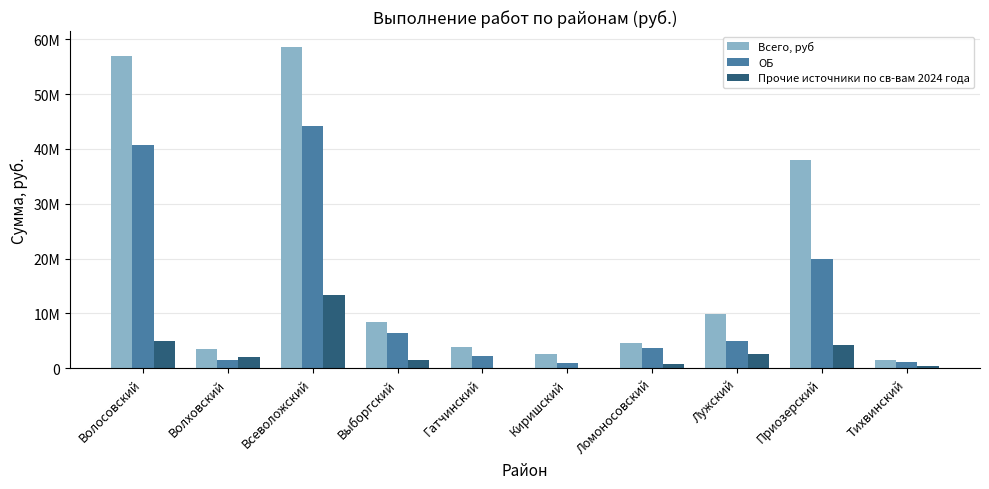

What are all the series names shown in the legend?

Всего, руб, ОБ, Прочие источники по св-вам 2024 года